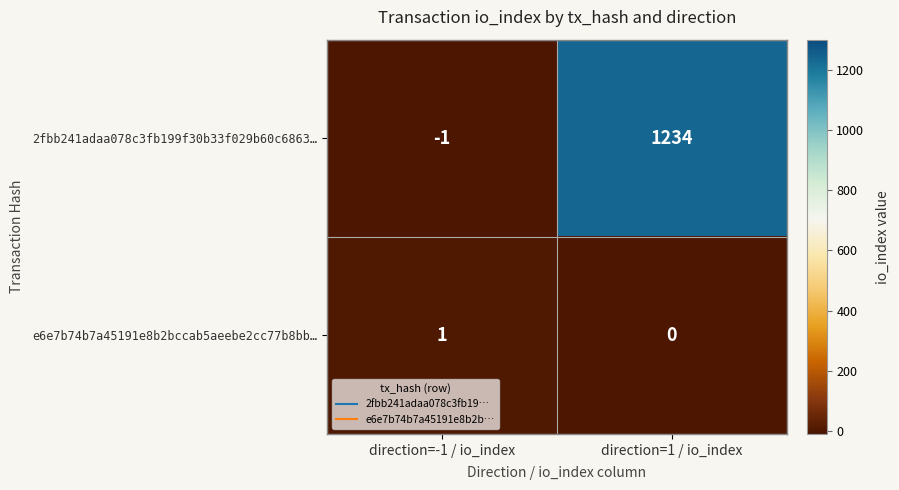

The value of 2fbb241adaa078c3fb199f30b33f029b60c6863… at direction=1 / io_index is 1234. True or false?

True